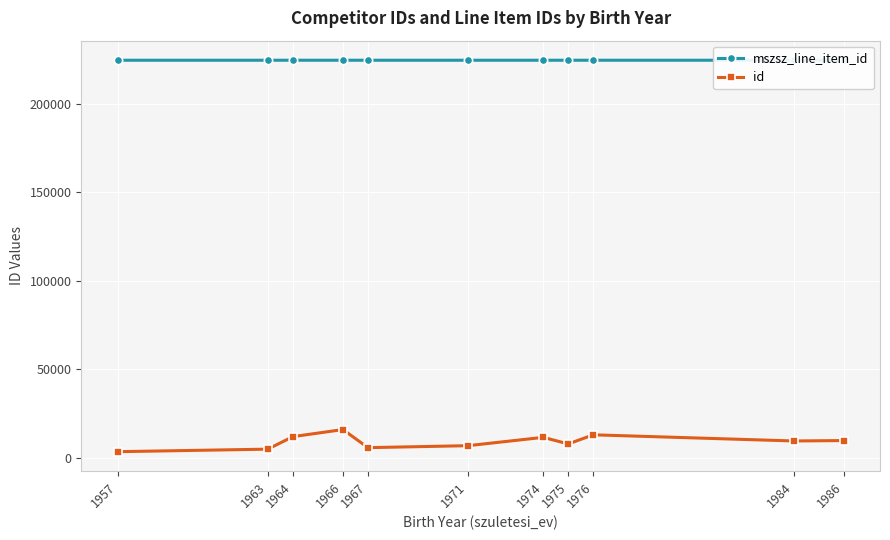

List the series in order of their overall mean, highest first.

mszsz_line_item_id, id